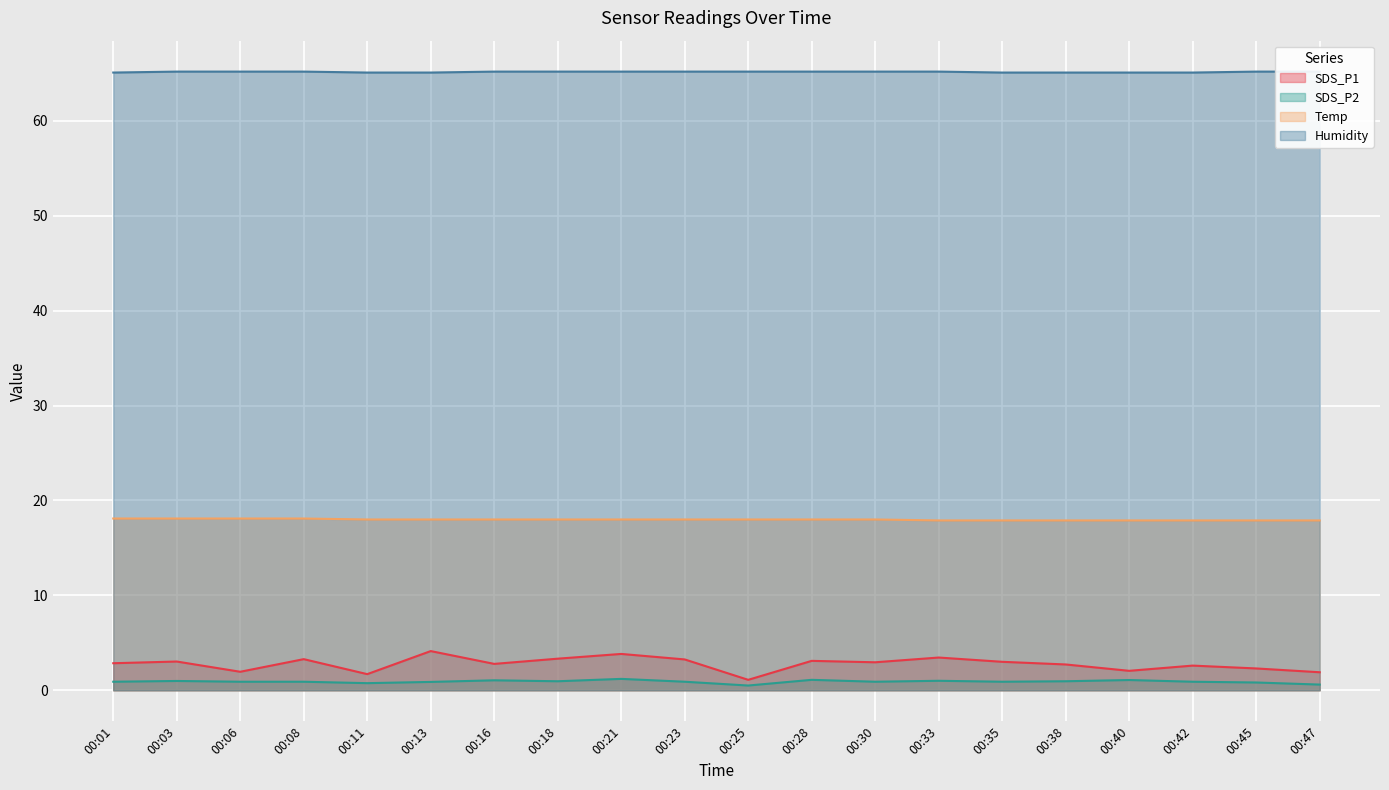

True or false: Humidity and Temp intersect in this chart.

False